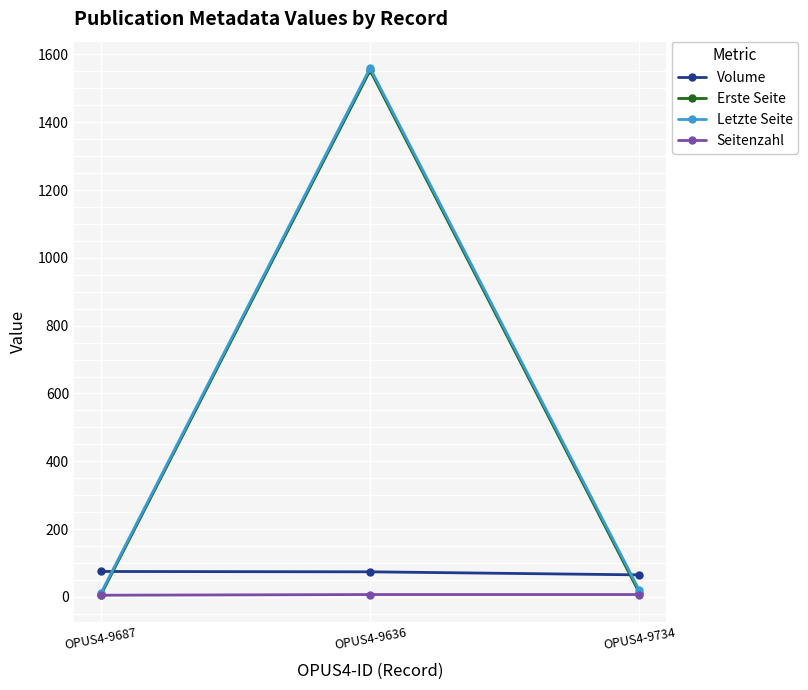

Between OPUS4-9687 and OPUS4-9636, which series saw the biggest shift?

Letzte Seite